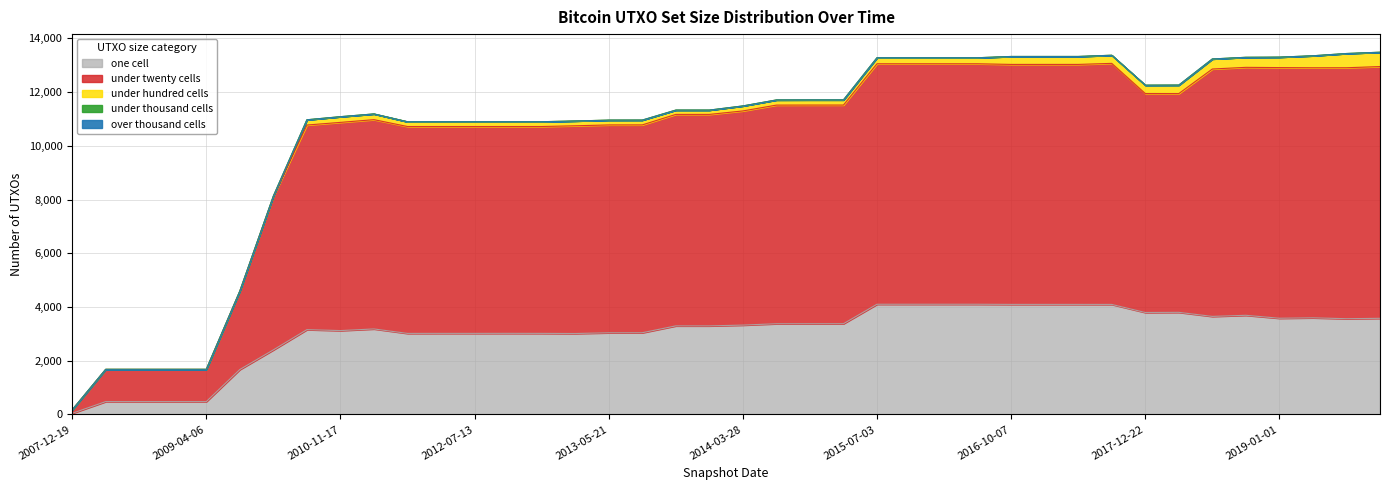

How many data points in under_twenty_cells are less than 7974?

20